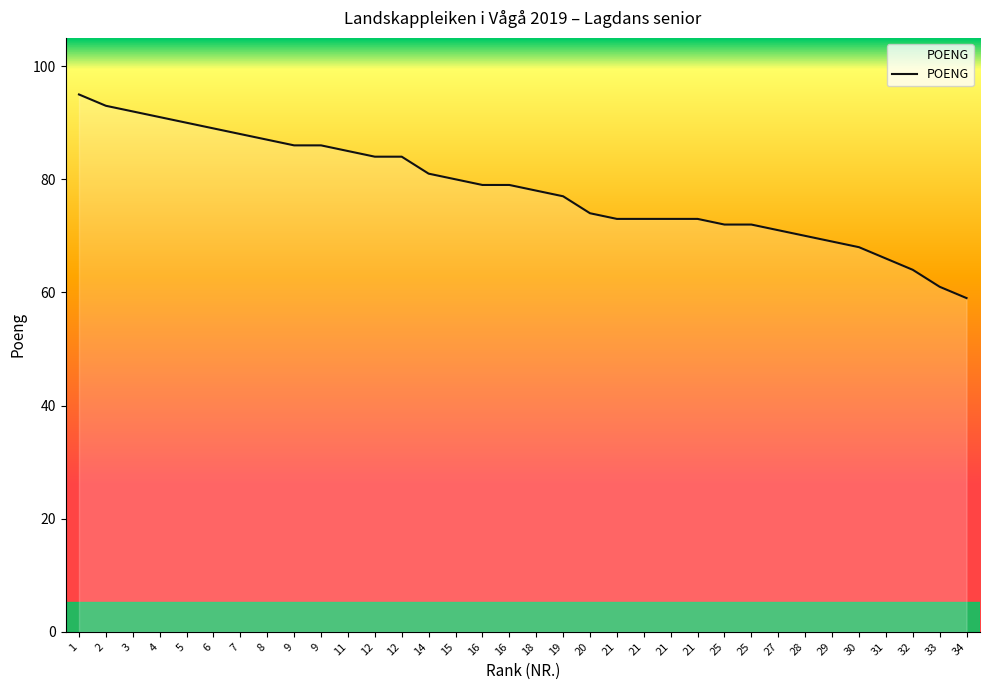

Read the value at 16, to the nearest 5.

80